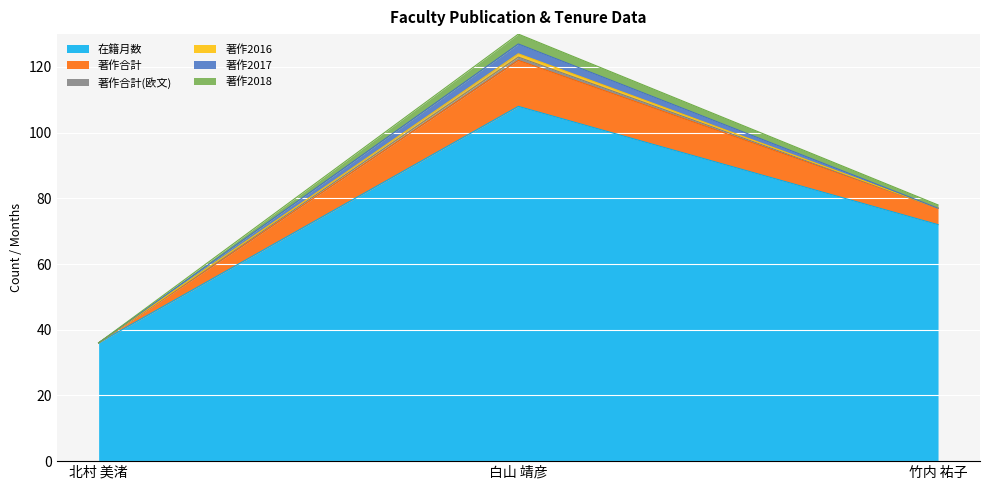

The value of 在籍月数 at 竹内 祐子 is 19. True or false?

False